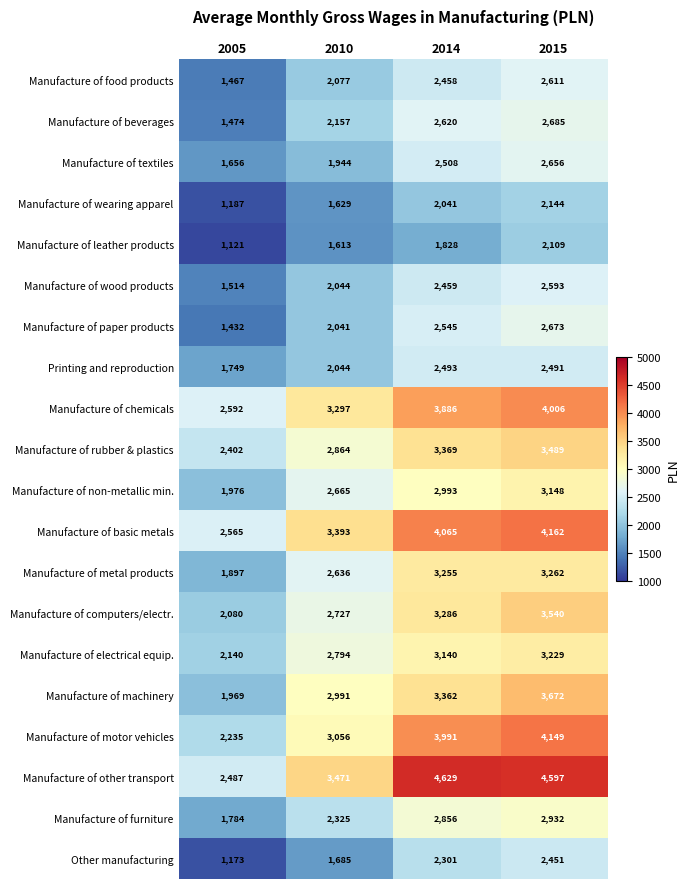

At which category does the chart reach its minimum across all series?

2005